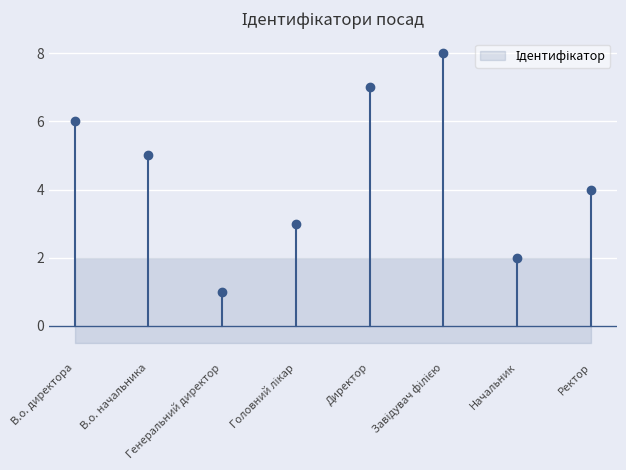

The chart shows a value of 8 at Завідувач філією. True or false?

True